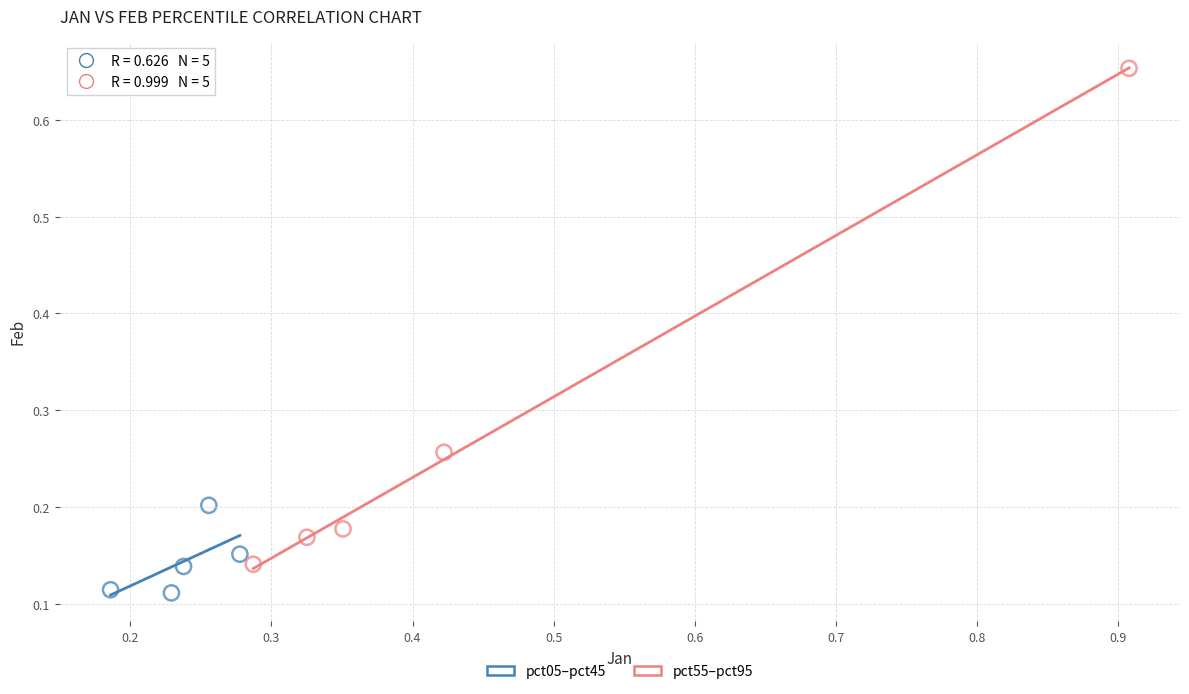

Which series contains the highest Y value?

pct55–pct95